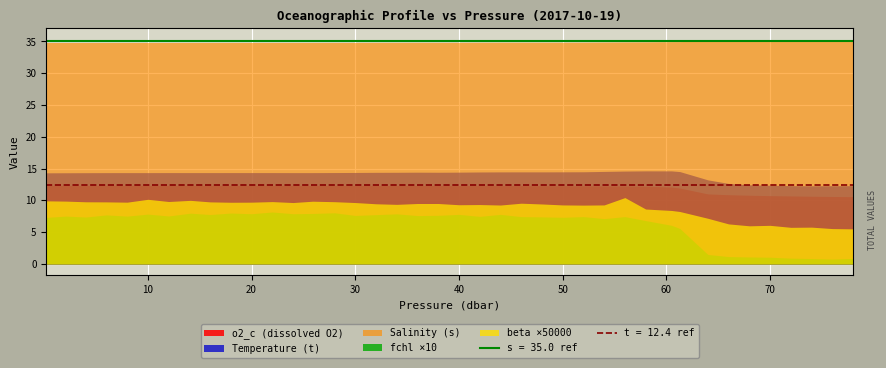

What is the lowest value of the s series?

34.8